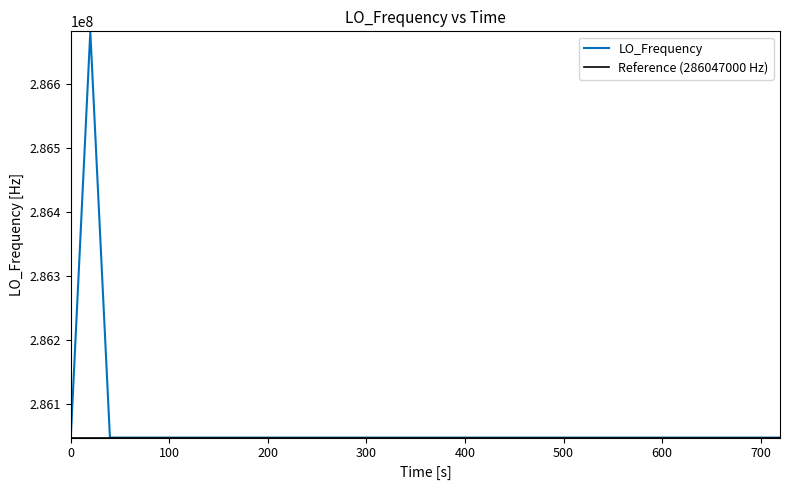

True or false: the data has more than 2 interior local peaks.

True